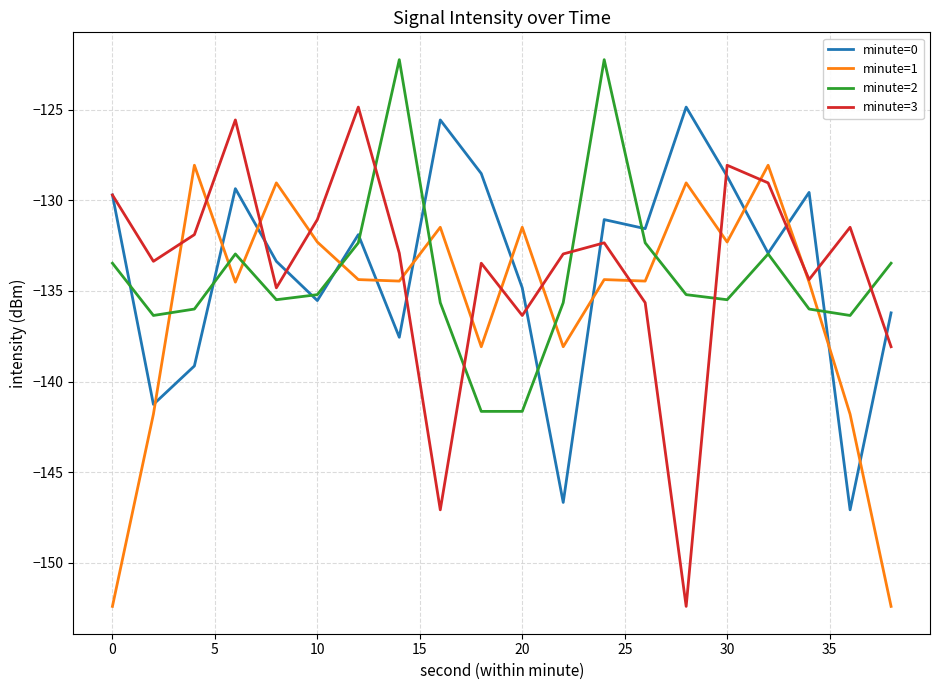

How many intersections are there between minute=2 and minute=1?

8